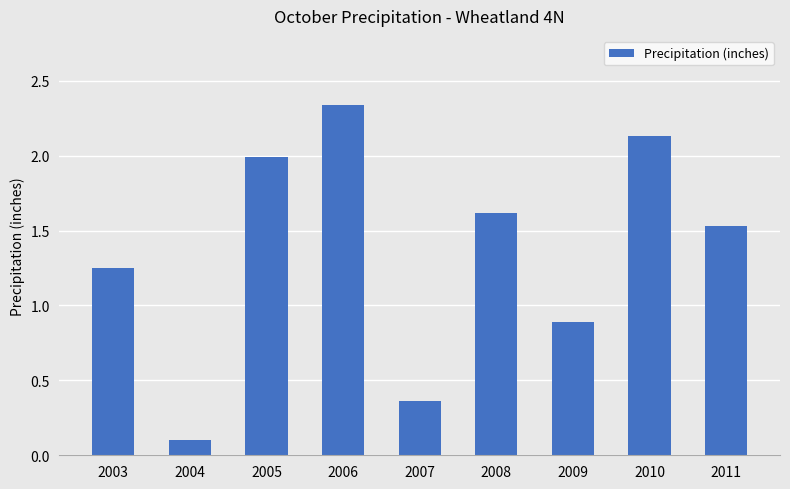

Count the number of categories in the chart.

9